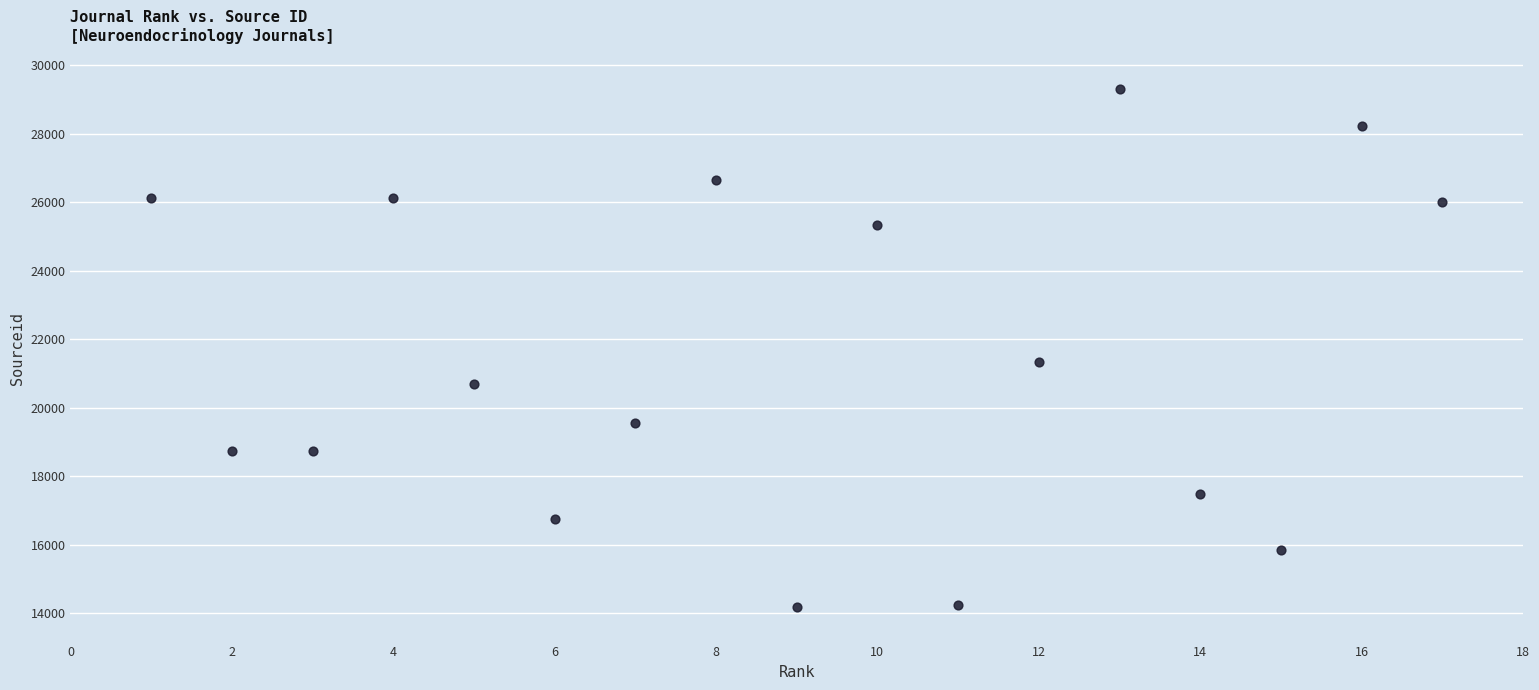

What Y value in the scatter plot is closest to 21743?

21336